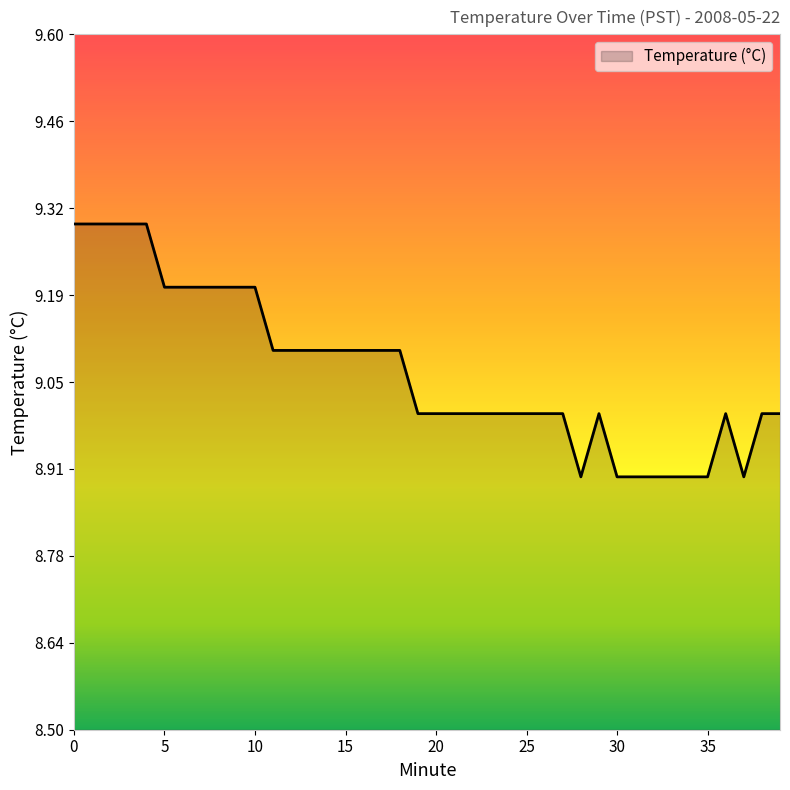

Count the number of data series in this chart.

1